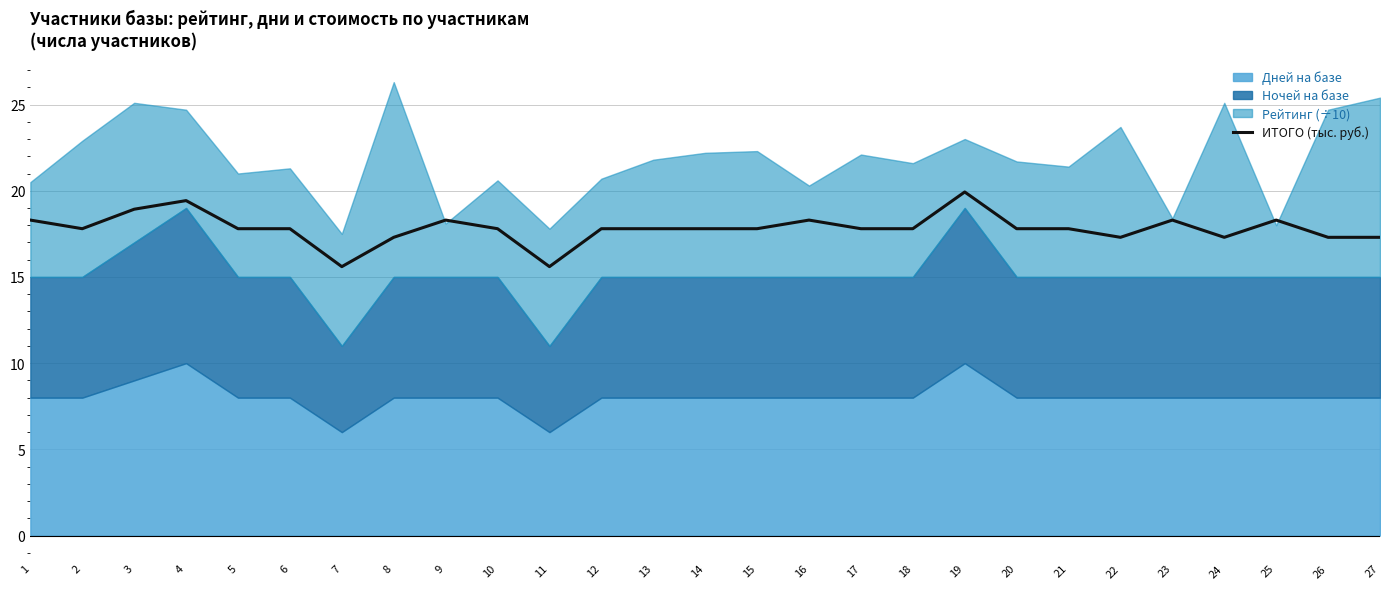

Is it true that the value at 27 is 6.5?

False